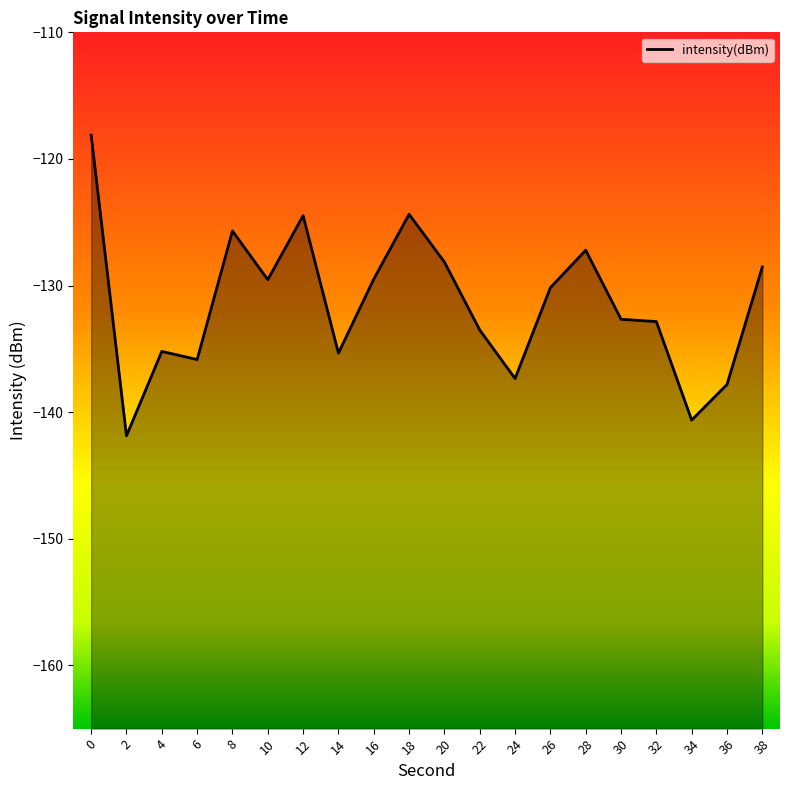

Is it true that the value at 10 is -179.9?

False